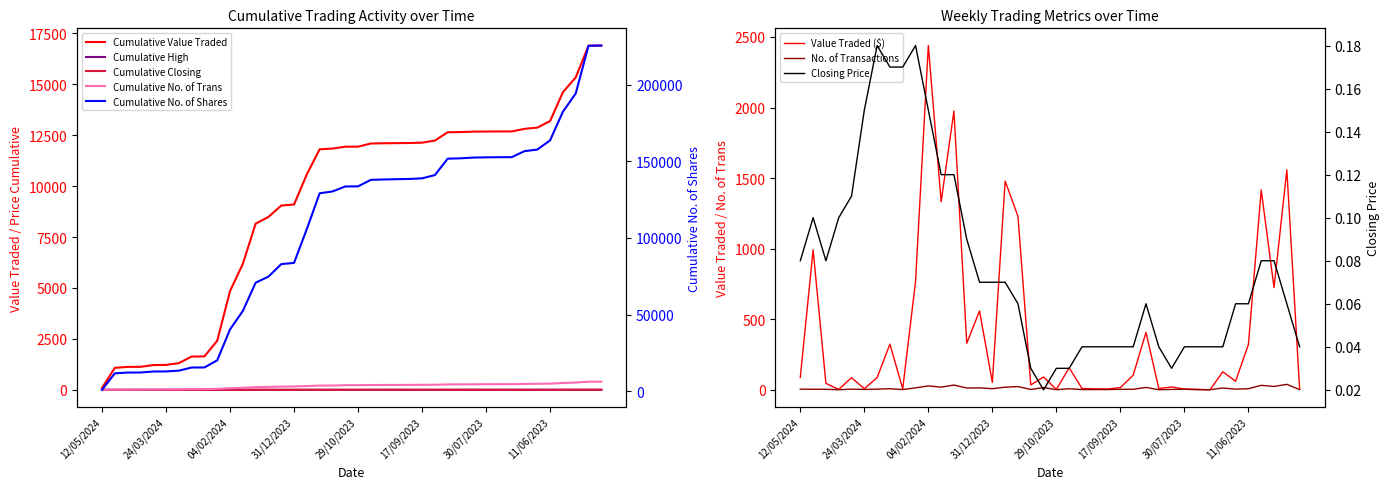

What is the approximate value of No. of Trans at 08/10/2023?

2.0